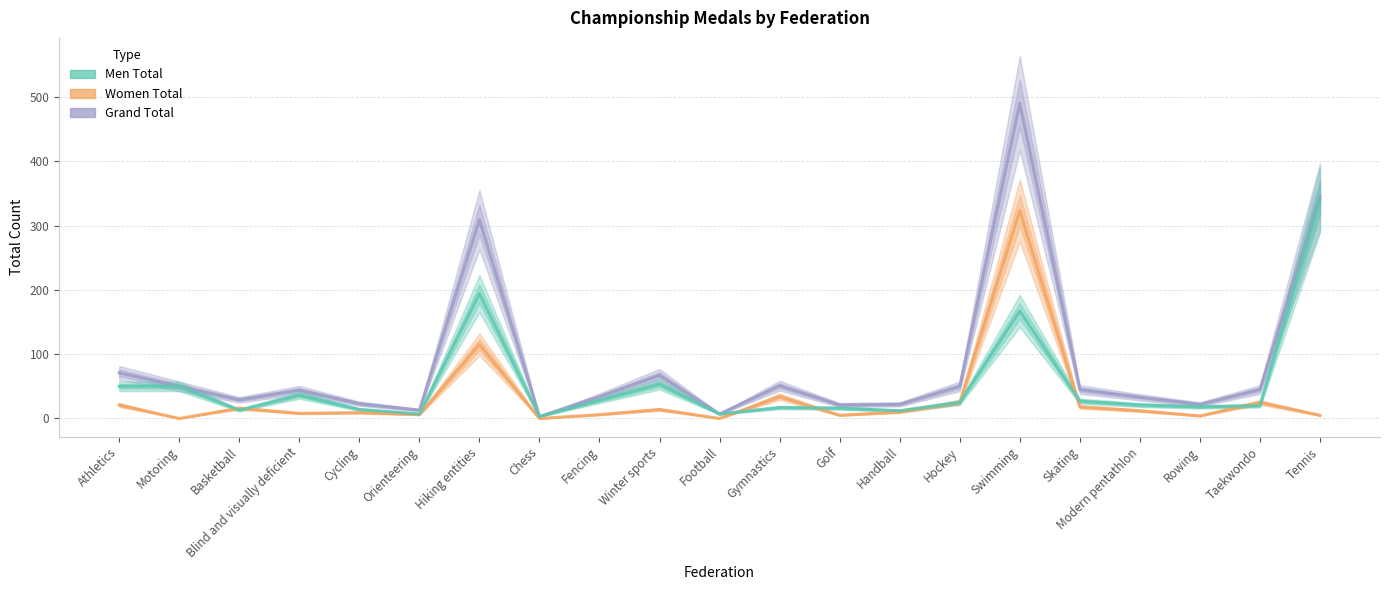

Is this an area chart (filled region under the line)?

No